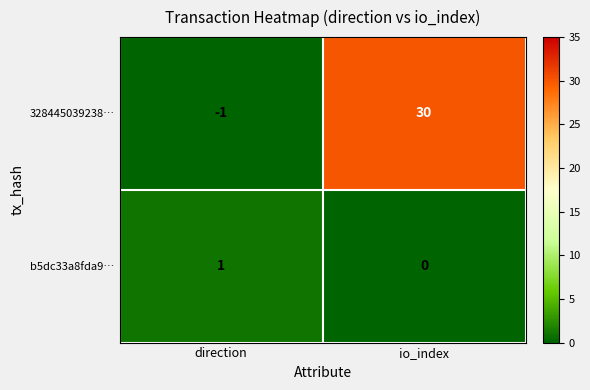

At which label does 328445039238… reach its minimum?

direction